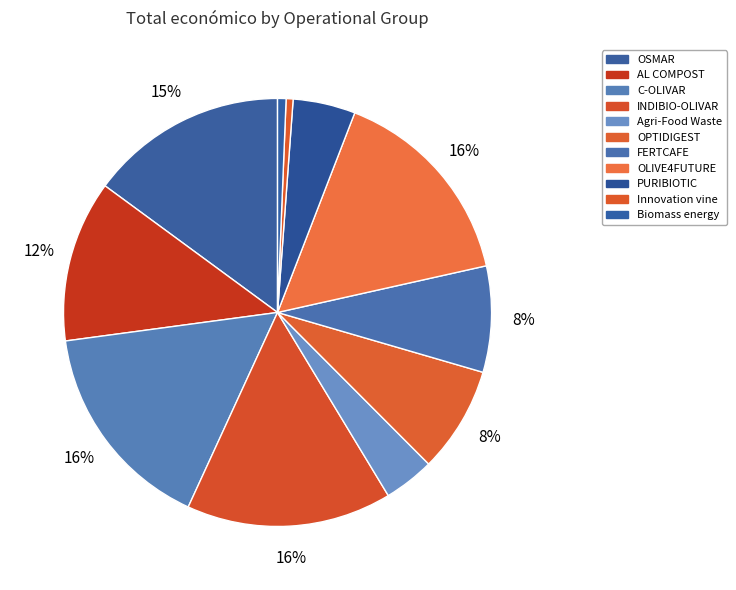

To the nearest percent, what is the difference between the OLIVE4FUTURE and Innovation vine slice percentages?

15%